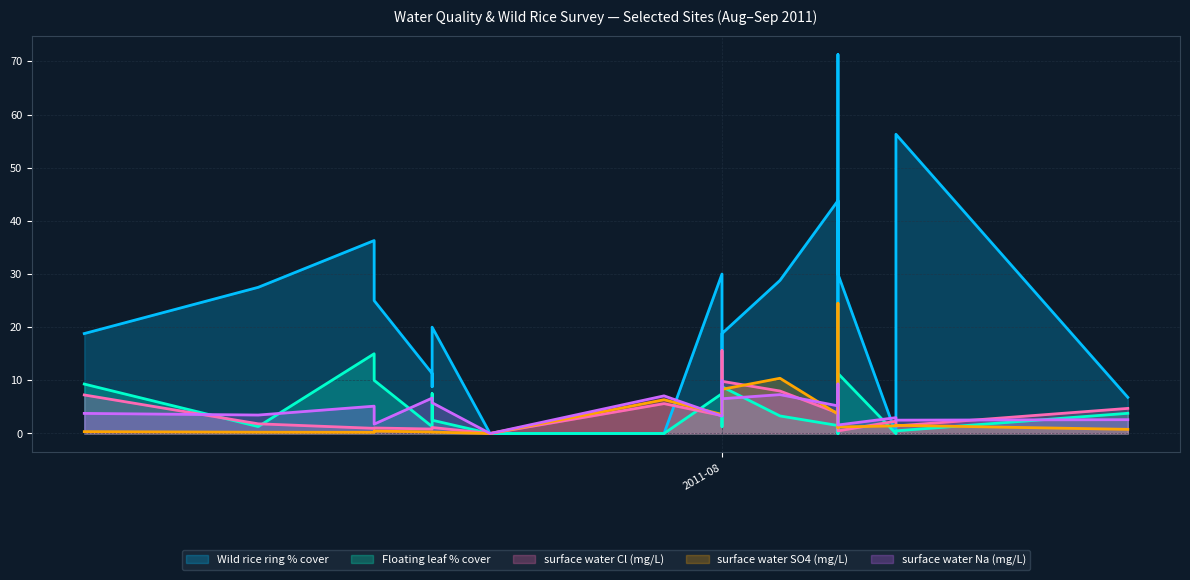

True or false: surface water Cl (mg/L) has a value of 3.4 at 2011-08-19.

False